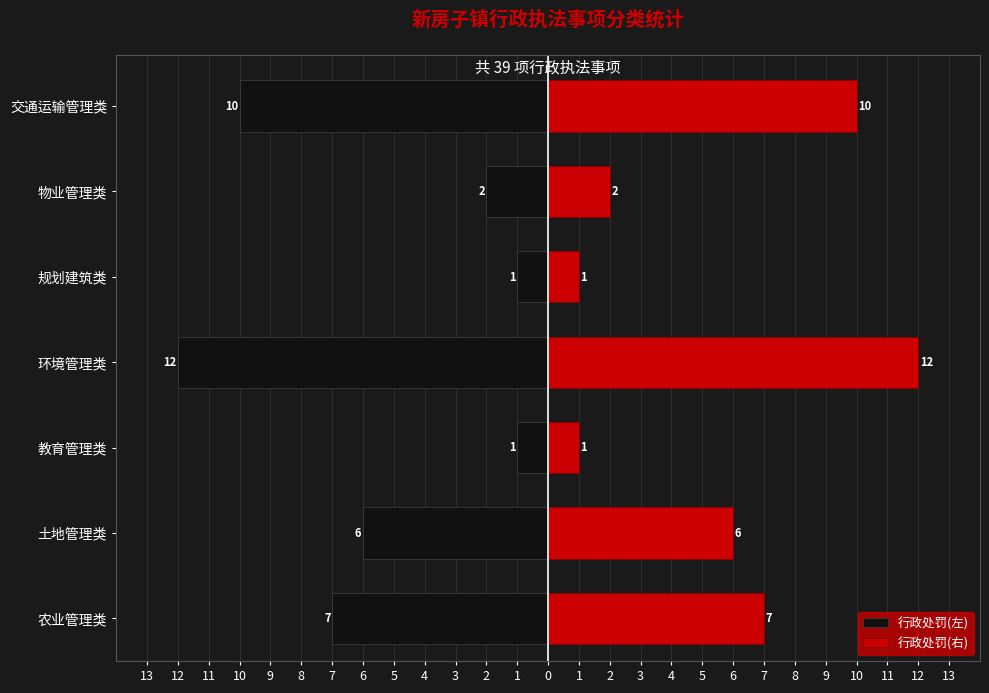

Rank the series at 土地管理类 from lowest to highest value.

行政处罚(左), 行政处罚(右)